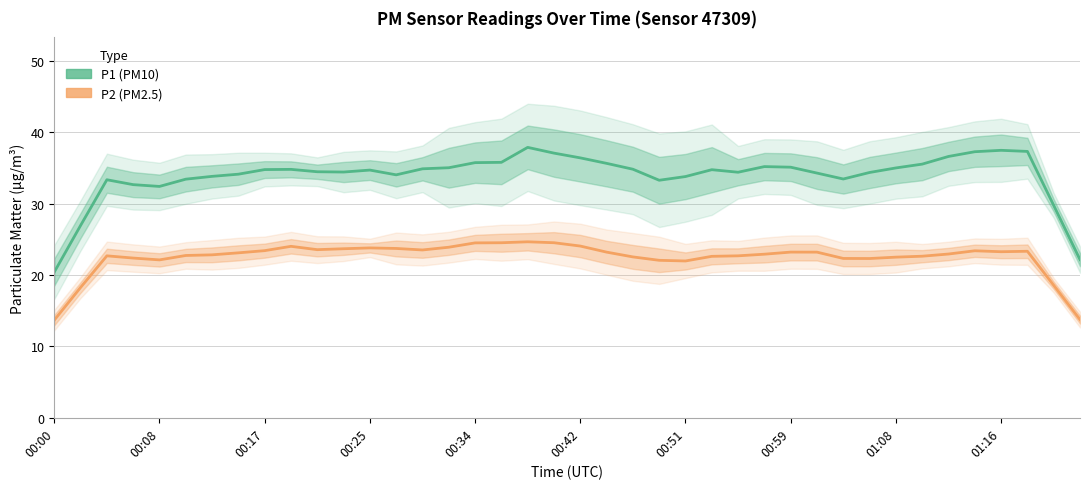

How many lines are shown in the chart?

2